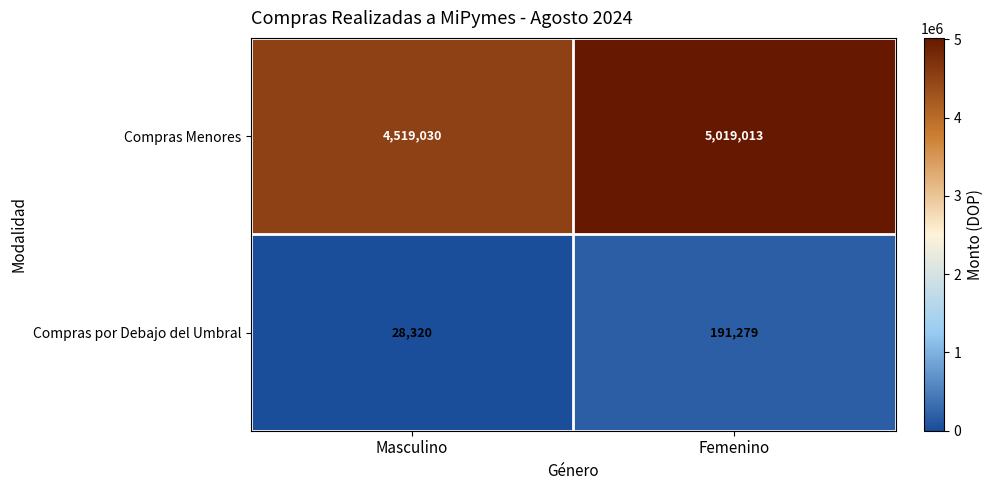

Read the Compras Menores value at Masculino, to the nearest 100.

4519000